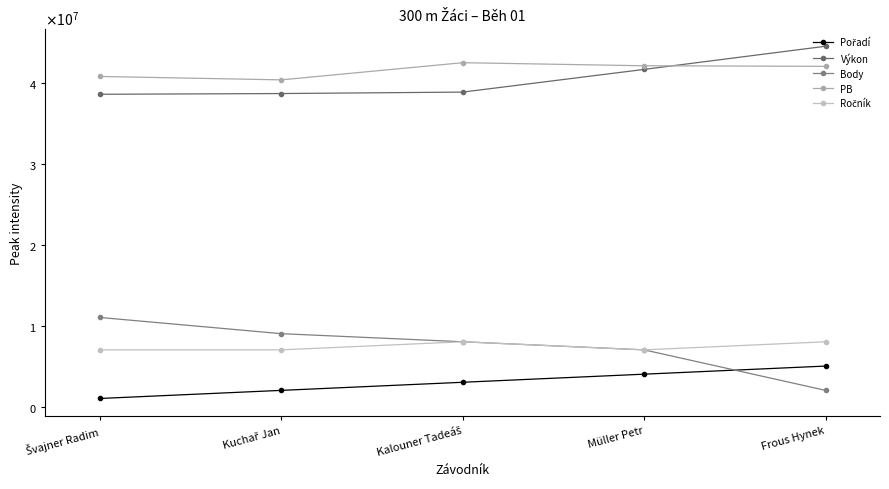

Is this an area chart (filled region under the line)?

No